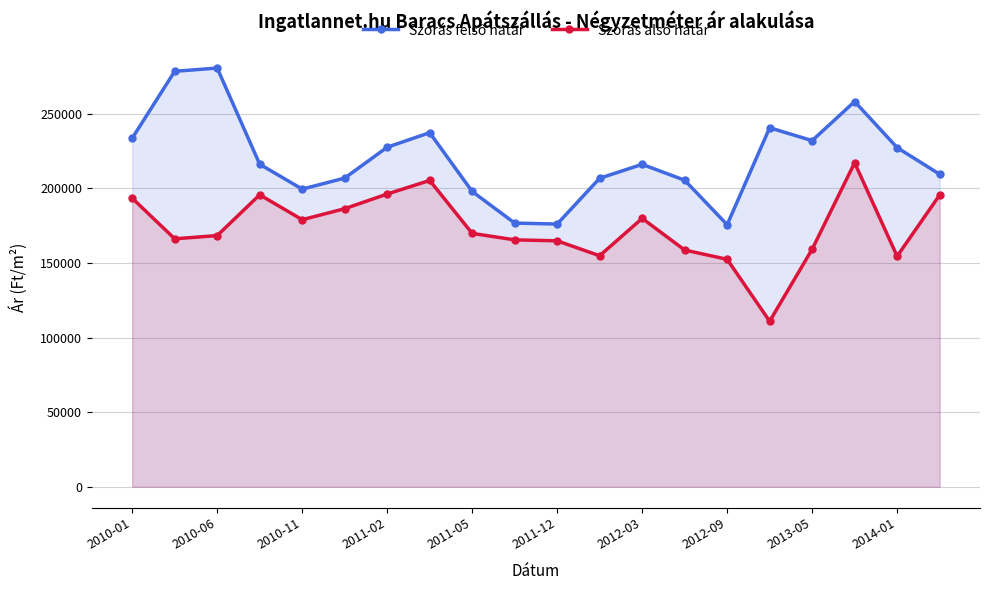

At which label does Szórás felső határ first exceed 216132?

2010-01